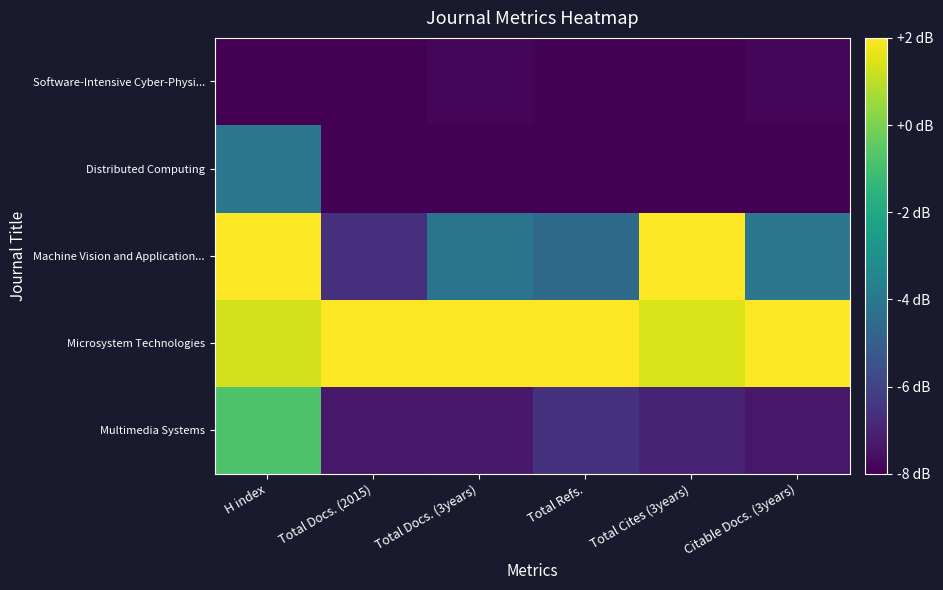

Reading right to left, transcribe all the data shown in this chart.

Multimedia Systems: Citable Docs. (3years)=-7.3	Total Cites (3years)=-7.0	Total Refs.=-6.6	Total Docs. (3years)=-7.3	Total Docs. (2015)=-7.4	H index=-0.8
Microsystem Technologies: Citable Docs. (3years)=2.0	Total Cites (3years)=1.4	Total Refs.=2.0	Total Docs. (3years)=2.0	Total Docs. (2015)=2.0	H index=1.3
Machine Vision and Application...: Citable Docs. (3years)=-4.0	Total Cites (3years)=2.0	Total Refs.=-4.5	Total Docs. (3years)=-4.1	Total Docs. (2015)=-6.6	H index=2.0
Distributed Computing: Citable Docs. (3years)=-8.0	Total Cites (3years)=-8.0	Total Refs.=-8.0	Total Docs. (3years)=-8.0	Total Docs. (2015)=-8.0	H index=-4.0
Software-Intensive Cyber-Physi...: Citable Docs. (3years)=-7.9	Total Cites (3years)=-8.0	Total Refs.=-8.0	Total Docs. (3years)=-7.8	Total Docs. (2015)=-8.0	H index=-8.0